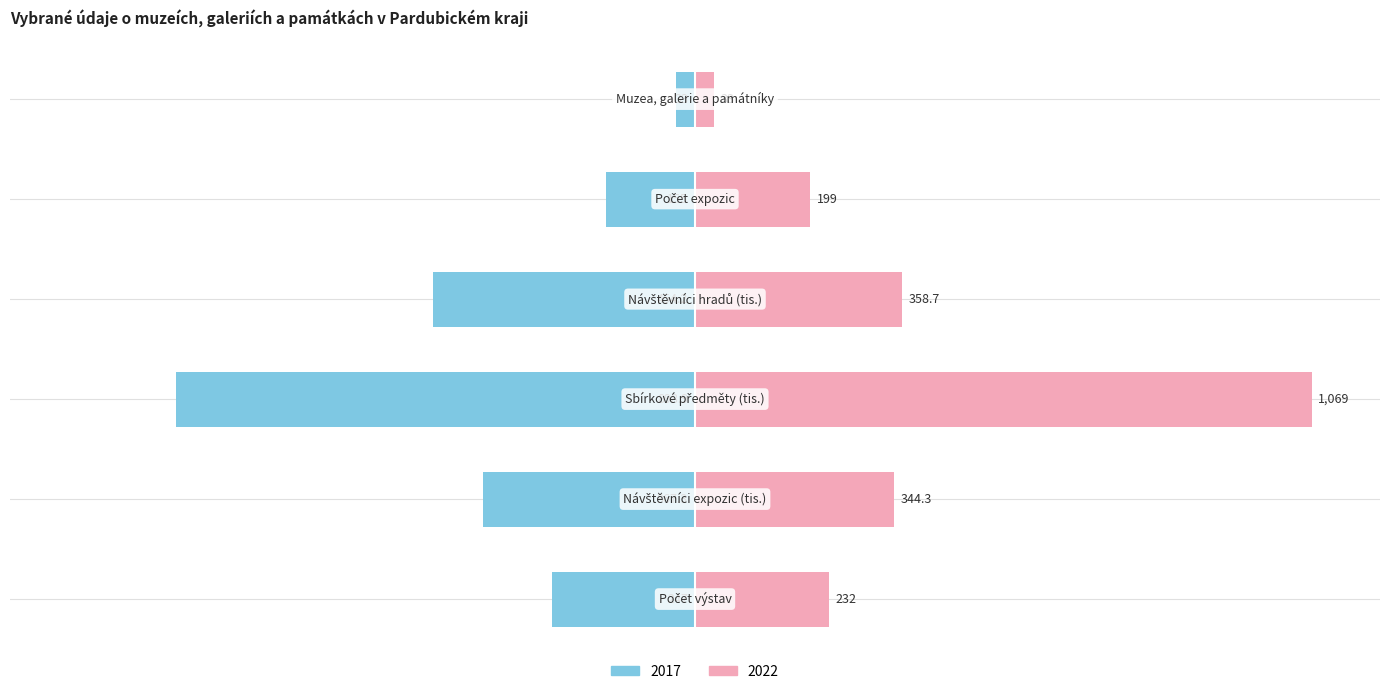

At Muzea, galerie a památníky, list the series in order from largest to smallest.

2022, 2017